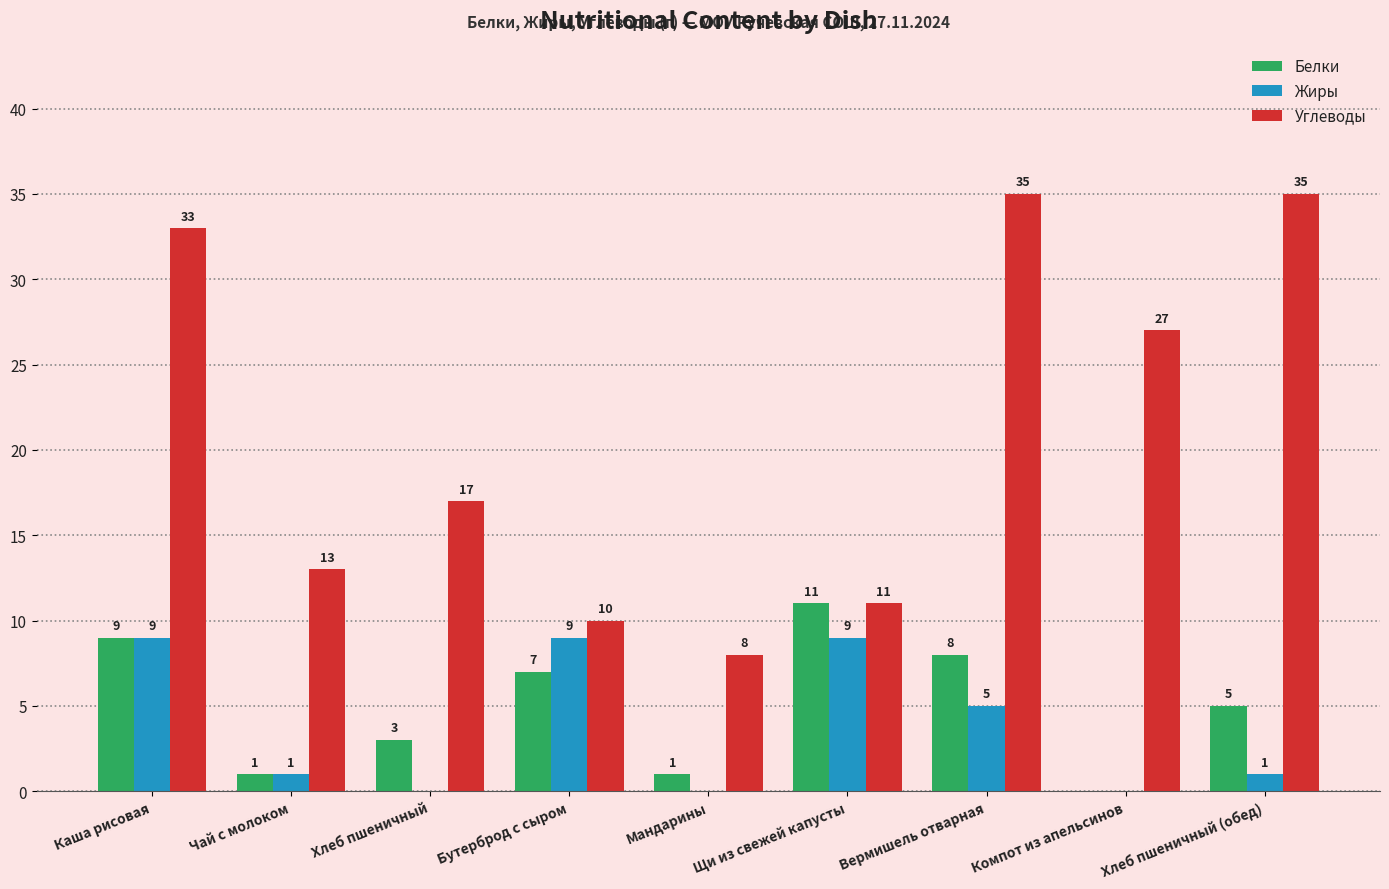

How many series are shown in this chart?

3